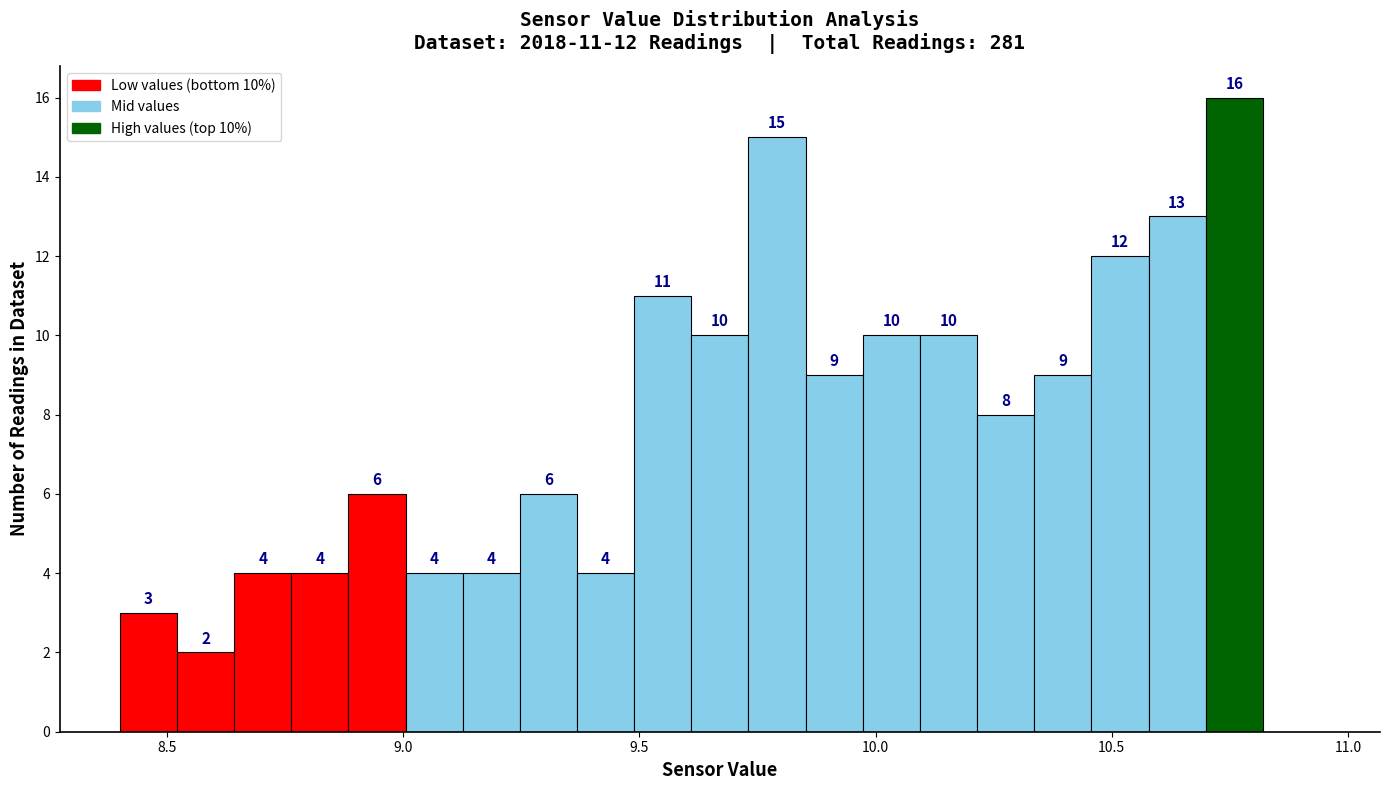

Around what value on the x-axis is the tallest bar? Give the approximate position of its centre, as read against the axis.

10.75